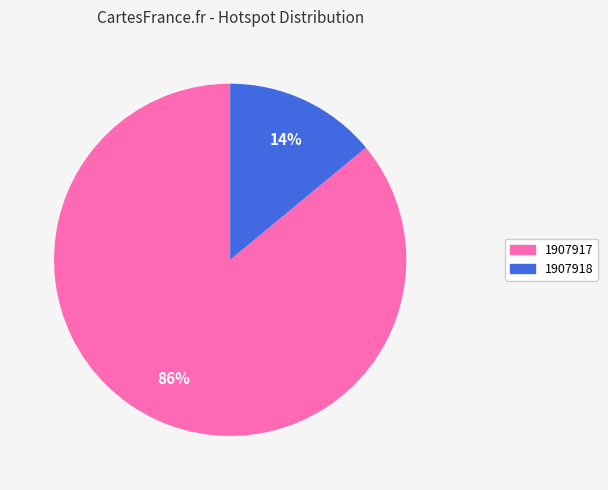

Which slice represents more than half of the pie?

1907917